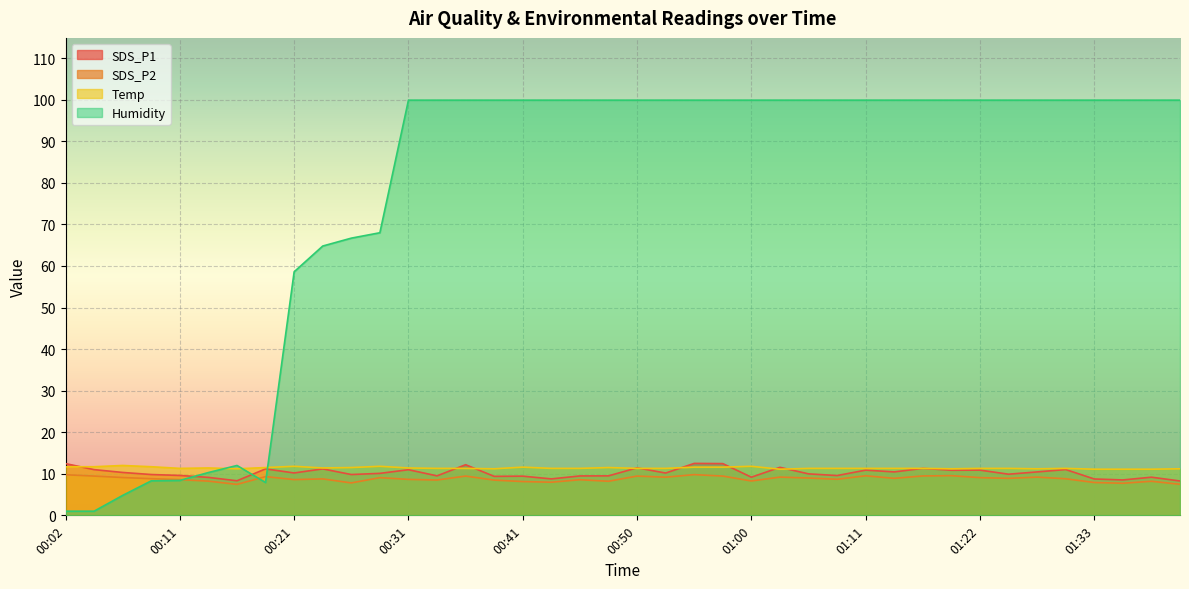

How many categories are shown in the chart?

40